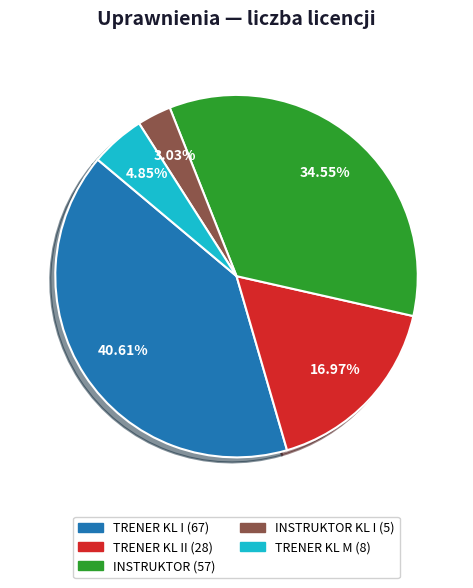

Is there a majority slice in this chart?

No